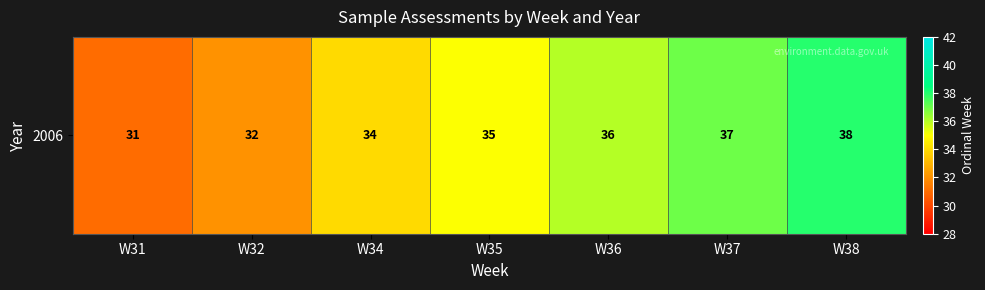

Which label corresponds to the largest value in the chart?

W38